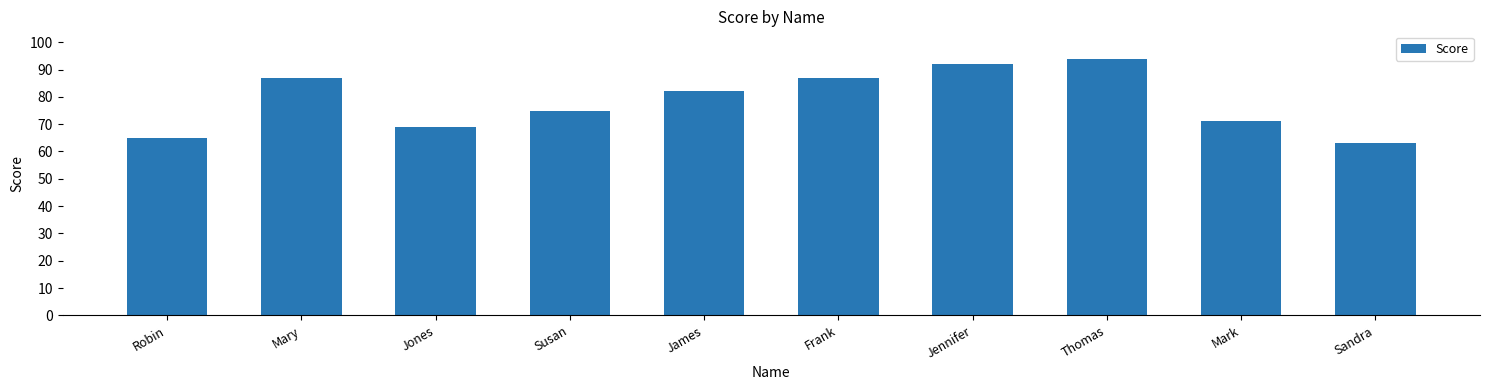

At which category does the chart reach its peak across all series?

Thomas